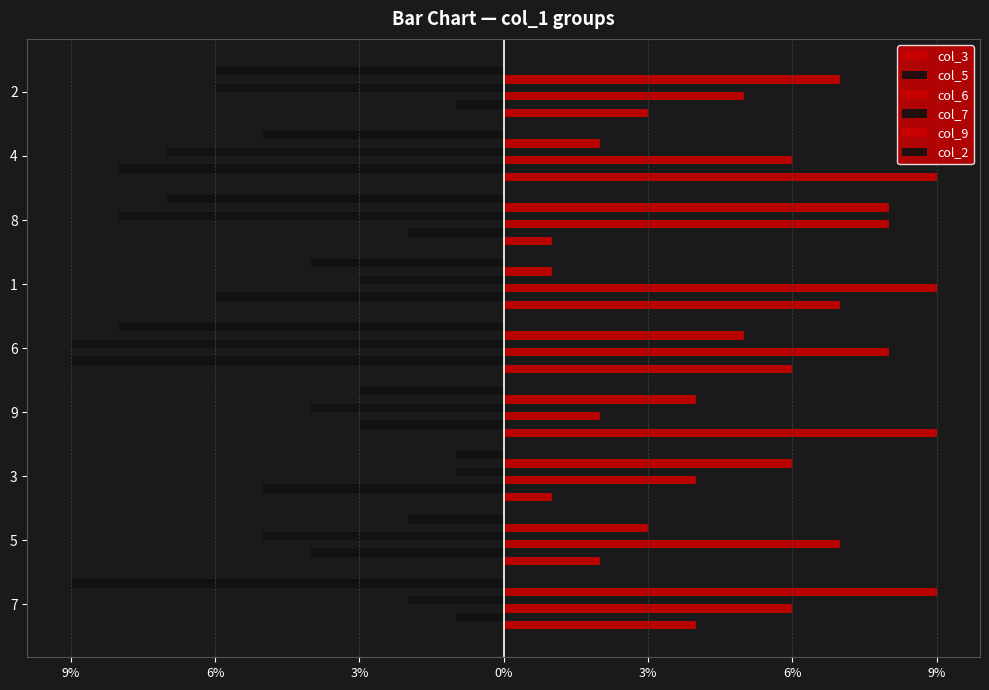

What is the difference between the maximum and second lowest values in the col_9 series?

7